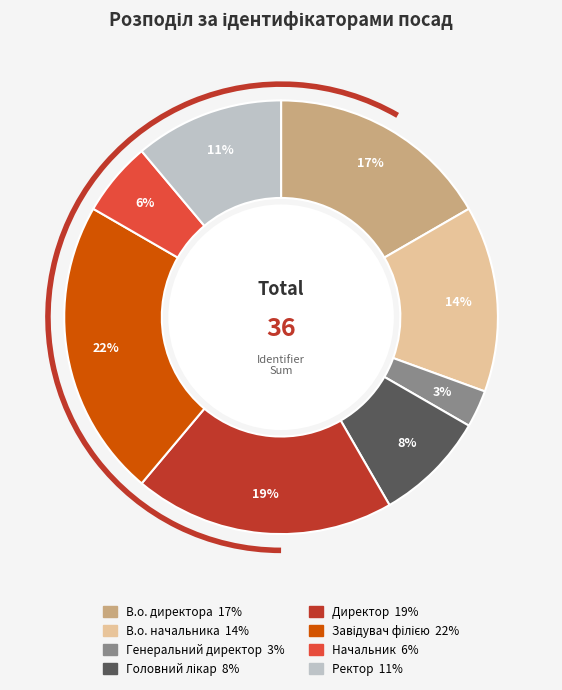

What percentage is the В.о. директора slice, to the nearest percent?

17%